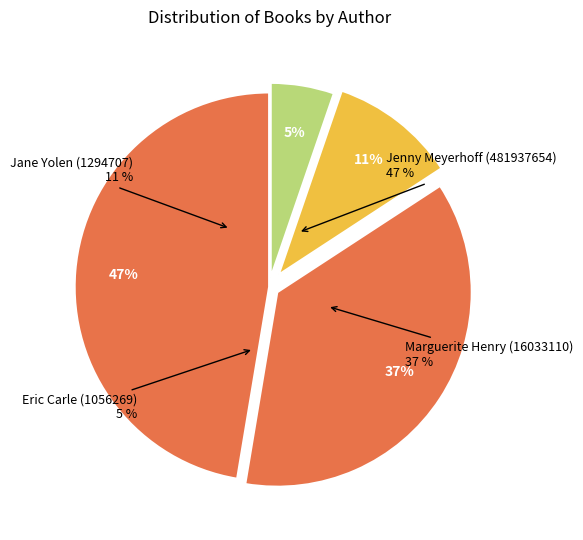

Rank the categories by value from highest to lowest.

Jenny Meyerhoff (481937654), Marguerite Henry (16033110), Jane Yolen (1294707), Eric Carle (1056269)